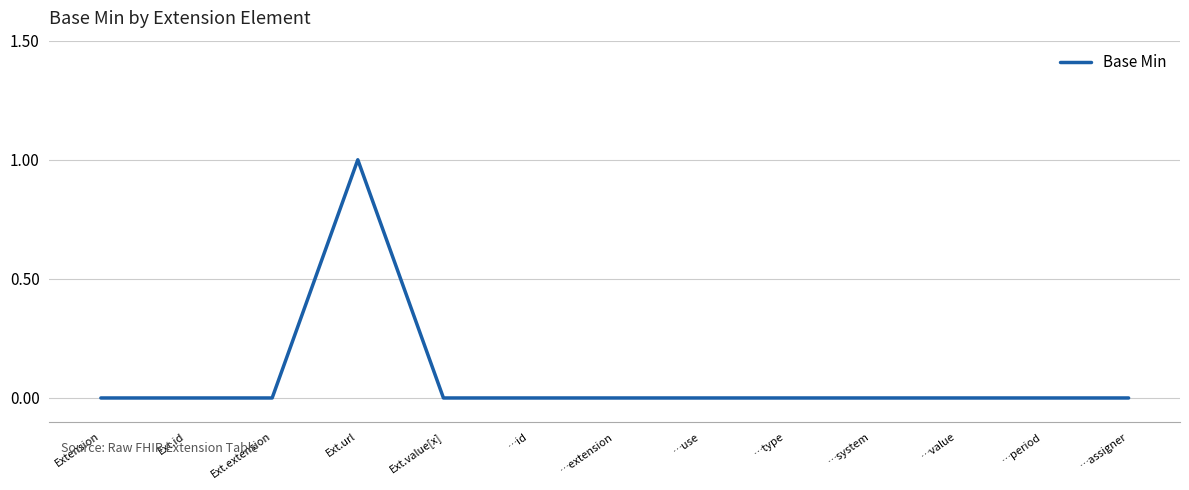

Reading left to right, what are all the values shown in this chart?

Extension=0	Ext.id=0	Ext.extension=0	Ext.url=1	Ext.value[x]=0	…id=0	…extension=0	…use=0	…type=0	…system=0	…value=0	…period=0	…assigner=0